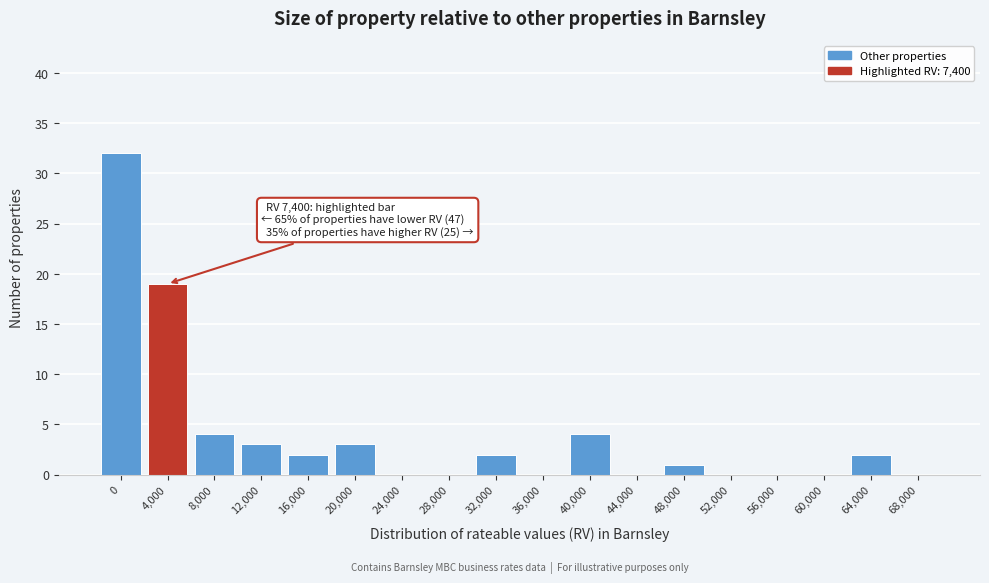

Reading left to right, transcribe all the data shown in this chart.

0=32	4,000=19	8,000=4	12,000=3	16,000=2	20,000=3	24,000=0	28,000=0	32,000=2	36,000=0	40,000=4	44,000=0	48,000=1	52,000=0	56,000=0	60,000=0	64,000=2	68,000=0